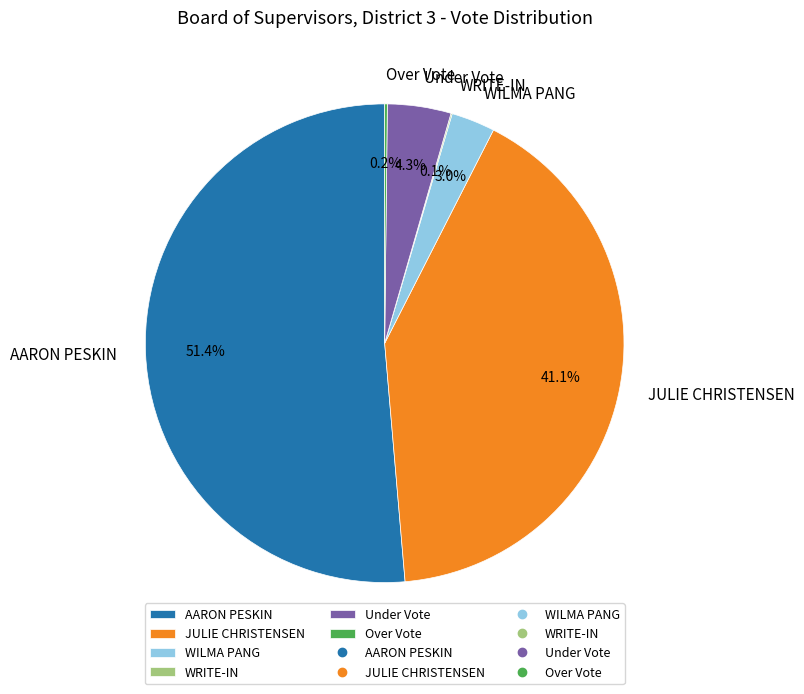

What is the largest slice in the pie chart?

AARON PESKIN